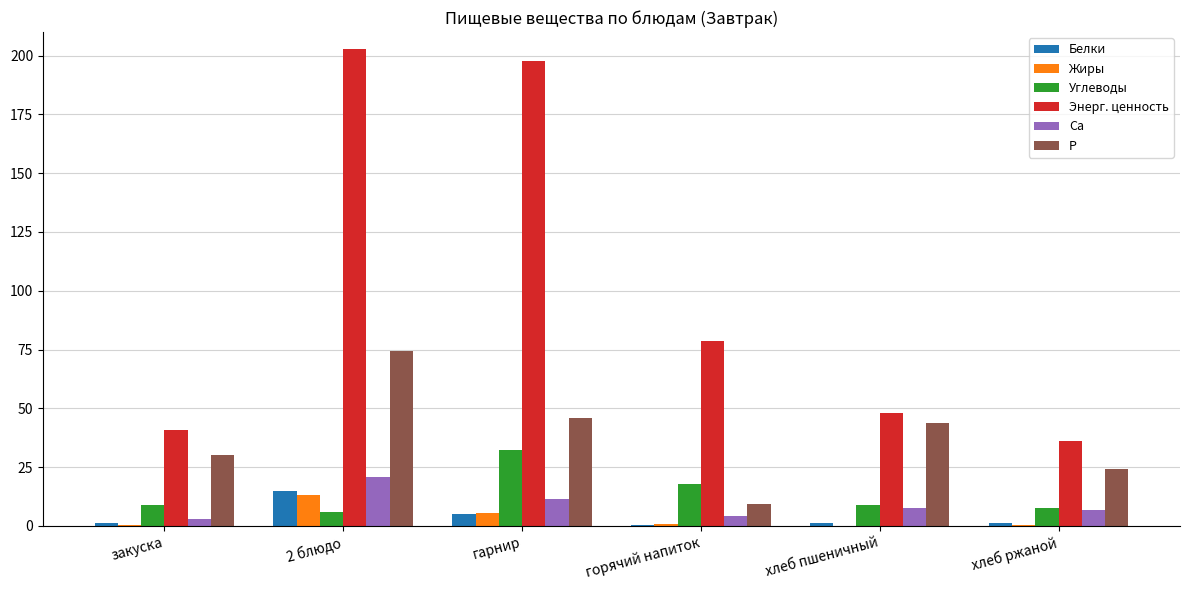

What is the sum of all Жиры values?

19.9